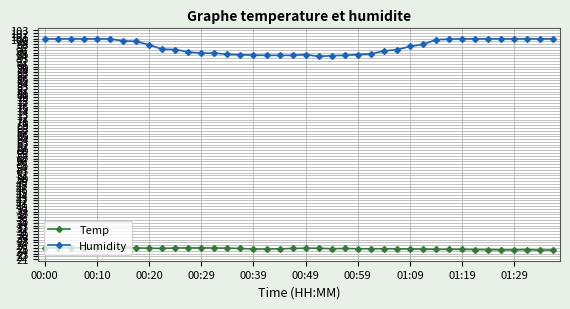

What is the minimum value shown in the chart?

24.2